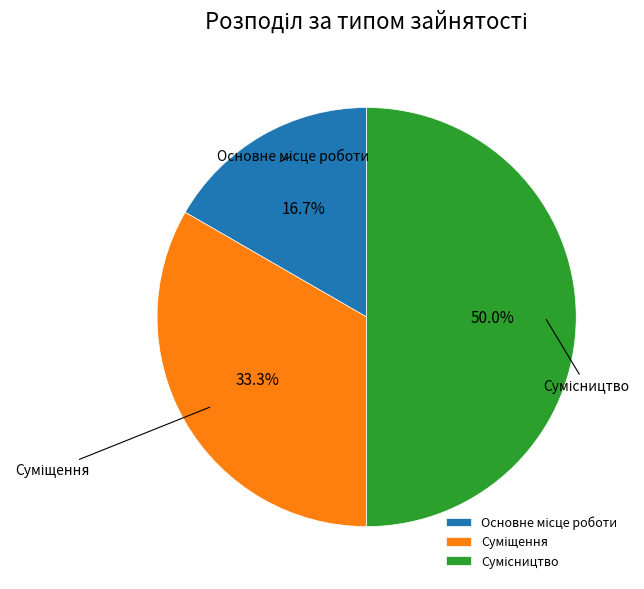

What percentage is NOT represented by Суміщення?

66.7%